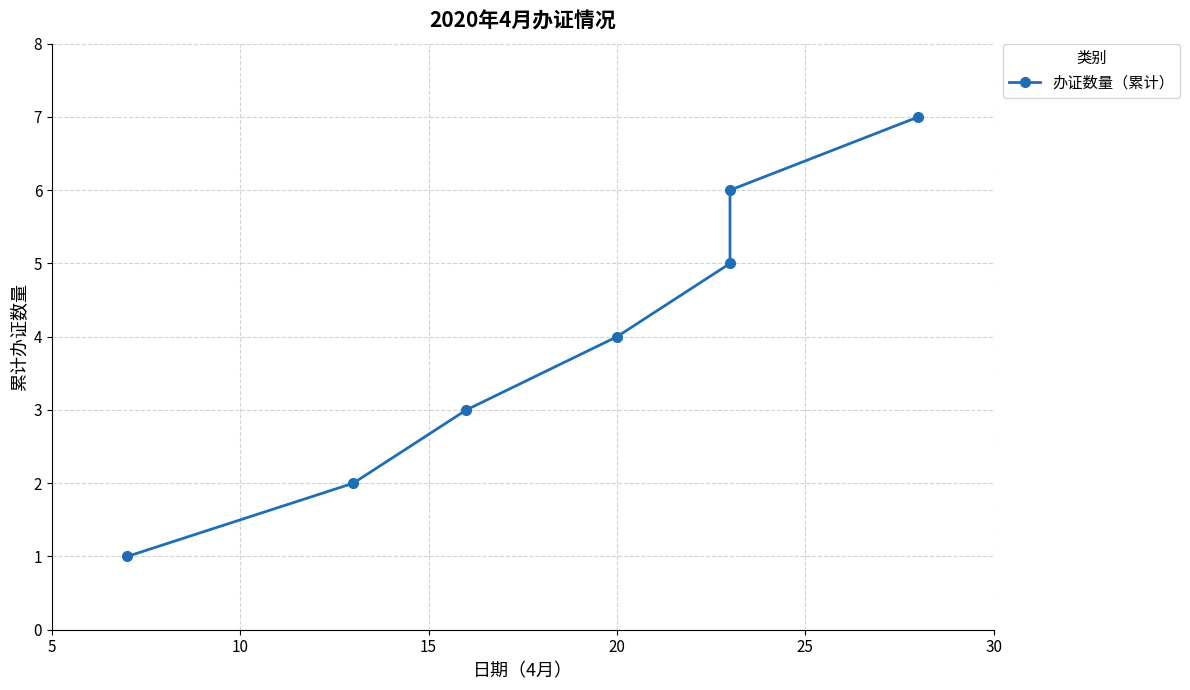

Count the values in the range 2 to 6.

5